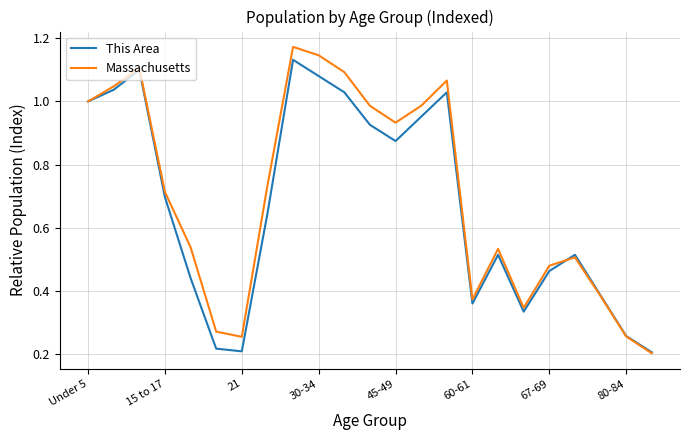

List the series in order of their peak value, highest first.

Massachusetts, This Area